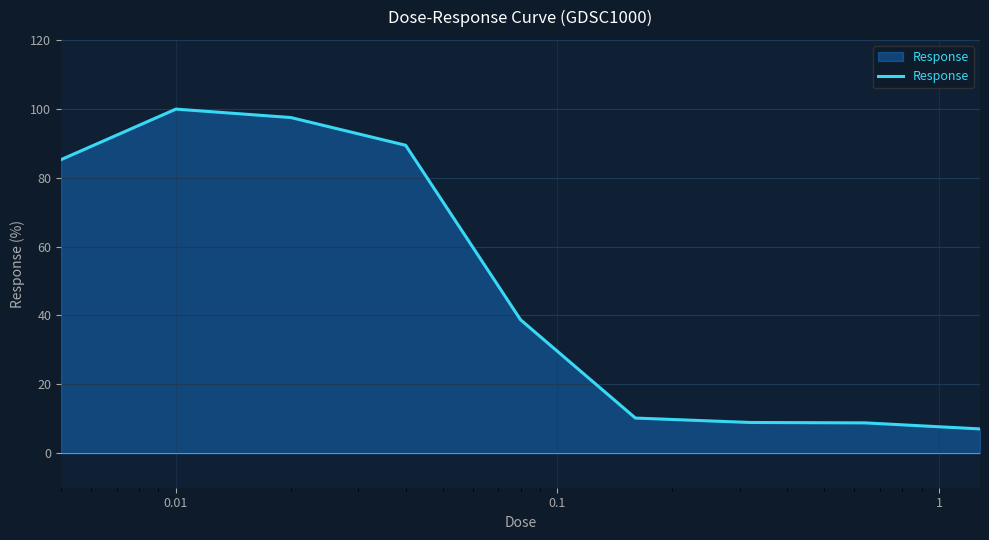

What is the difference between the maximum and minimum values?

92.8